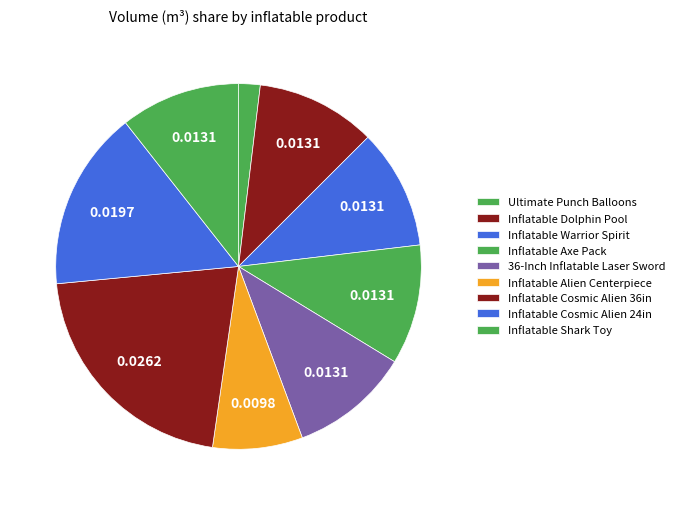

Count the number of slices in the pie.

9